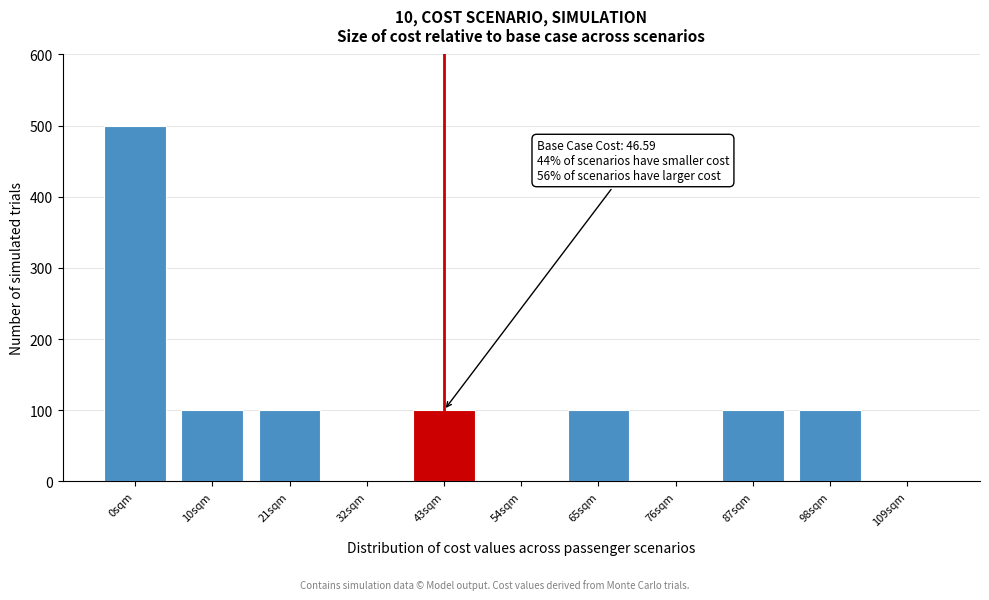

Reading left to right, extract all data points from this chart.

0sqm=500	10sqm=100	21sqm=100	32sqm=0	43sqm=100	54sqm=0	65sqm=100	76sqm=0	87sqm=100	98sqm=100	109sqm=0